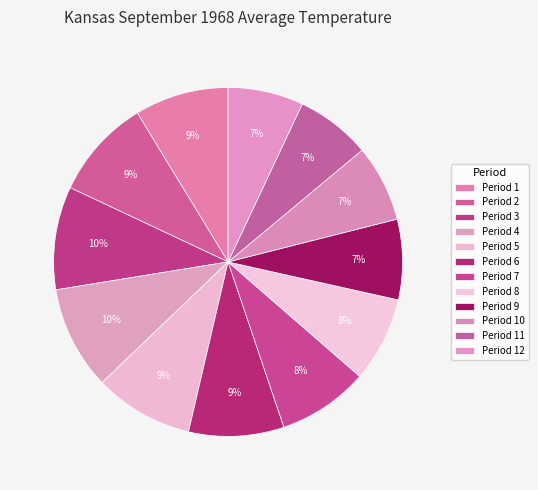

How many slices are in this pie chart?

12